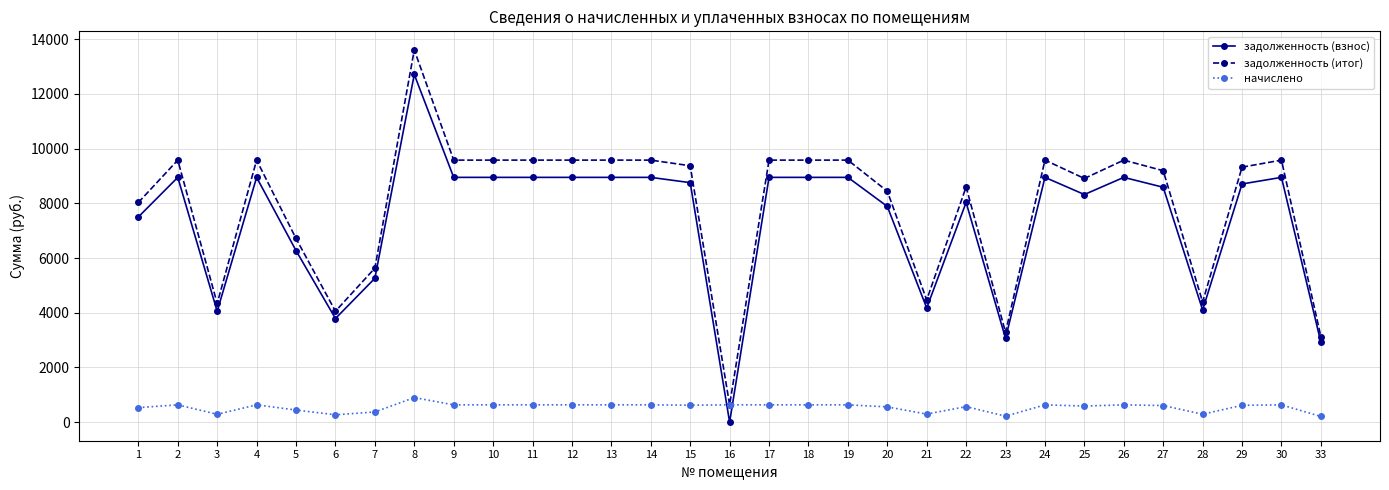

At 27, list the series in order from largest to smallest.

задолженность (итог), задолженность (взнос), начислено